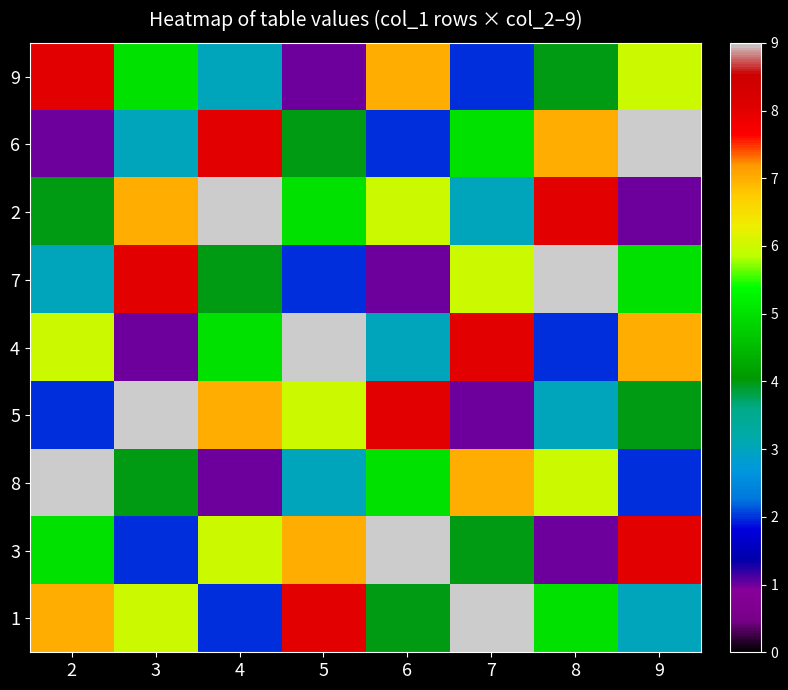

Rank the series at 8 from highest to lowest value.

7, 2, 6, 8, 1, 9, 5, 4, 3